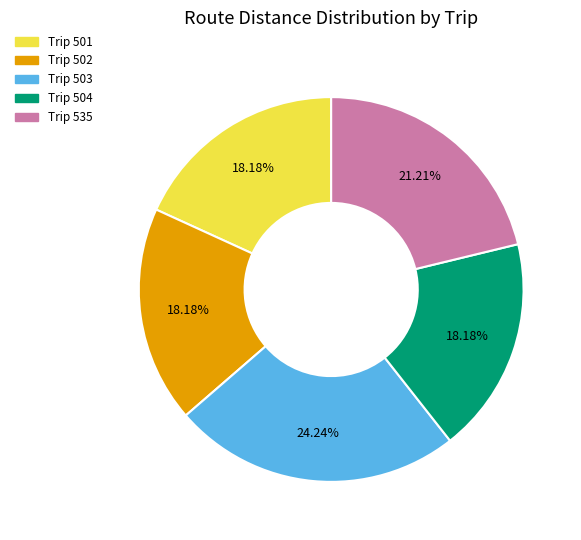

Is there any slice that represents more than half of the pie?

No